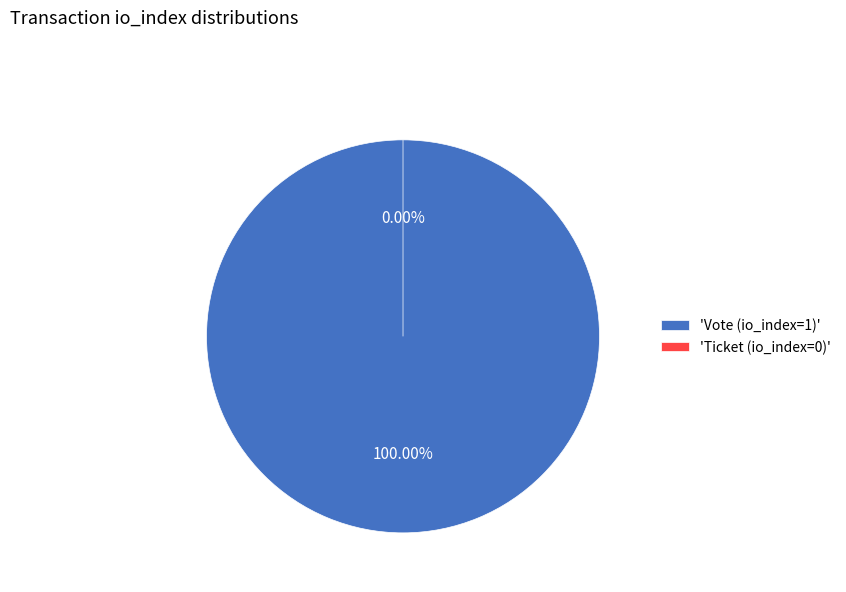

Count the number of slices in the pie.

2